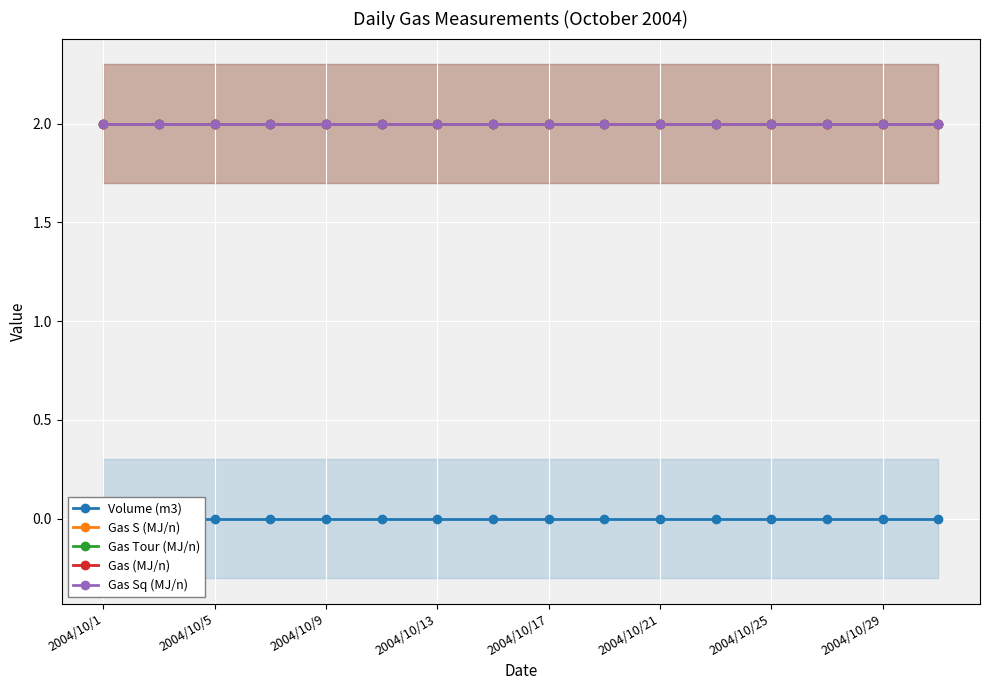

What is the highest value of the Gas Sq (MJ/n) series?

2